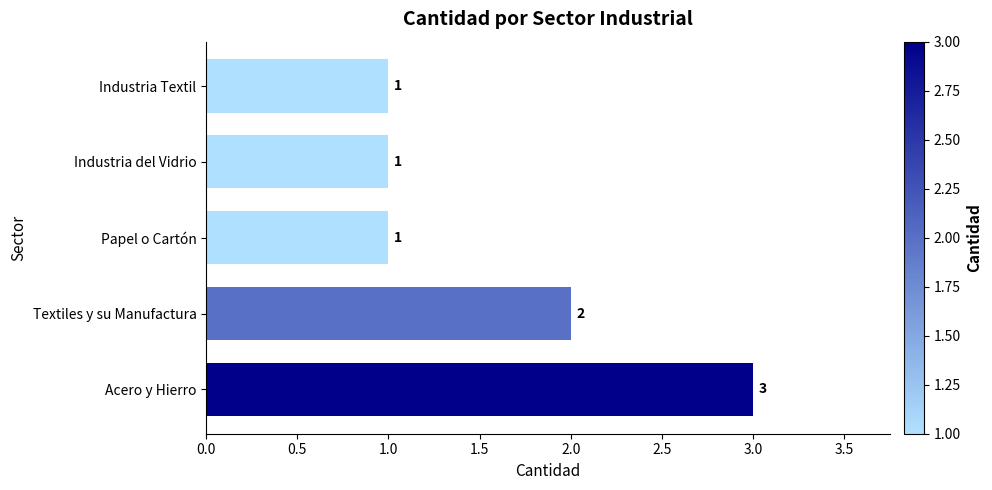

Reading top to bottom, extract all data points from this chart.

1	1	1	2	3